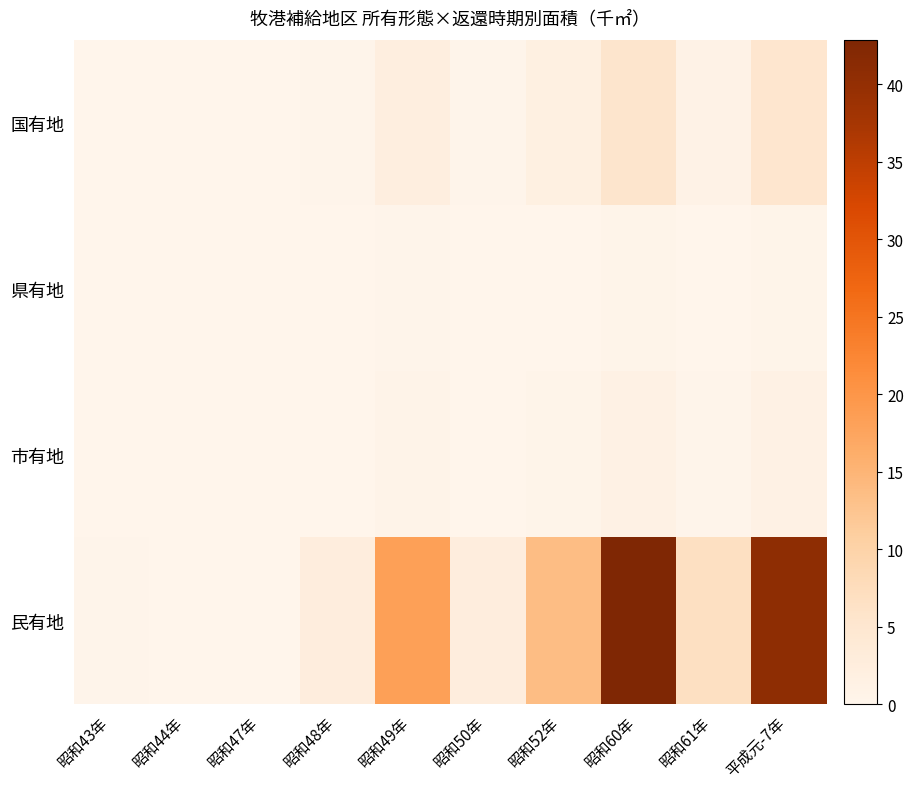

Which series has the largest range (max minus min)?

民有地